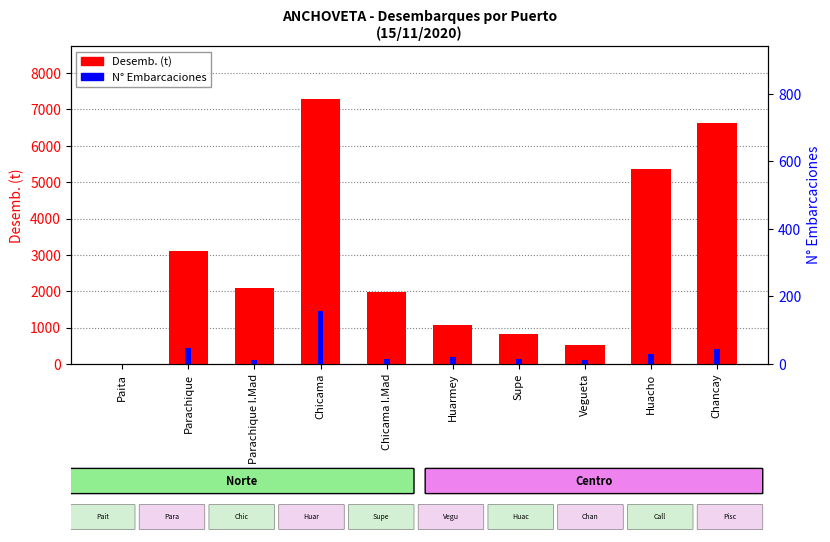

Are the bars horizontal?

No